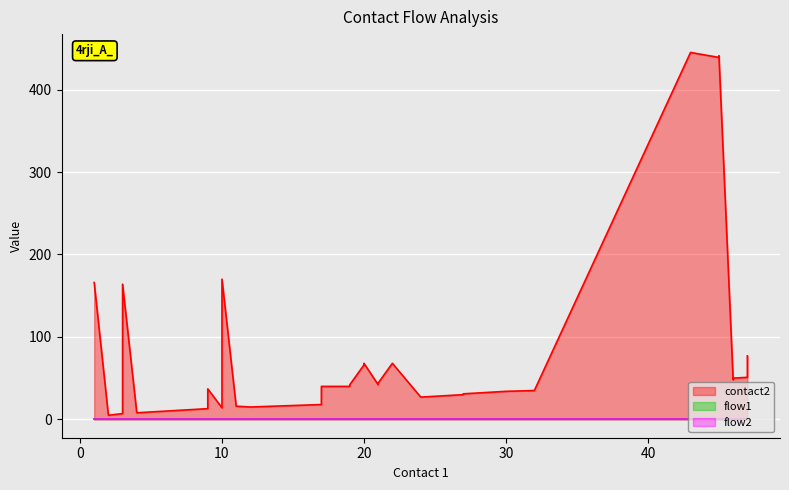

What is the spread (max minus min) of values at 19?

41